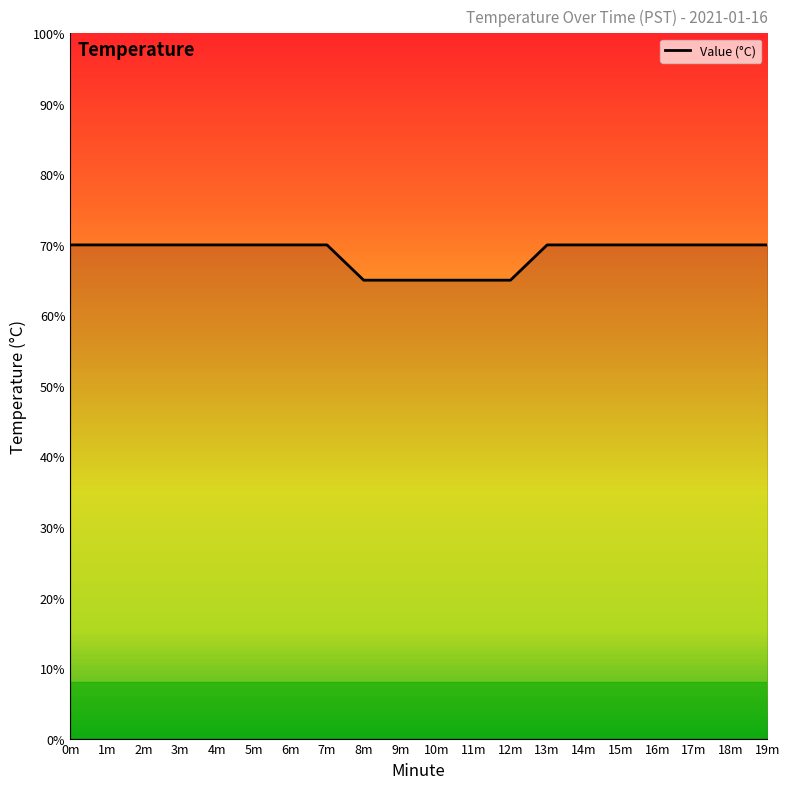

Is this an area chart (filled region under the line)?

Yes